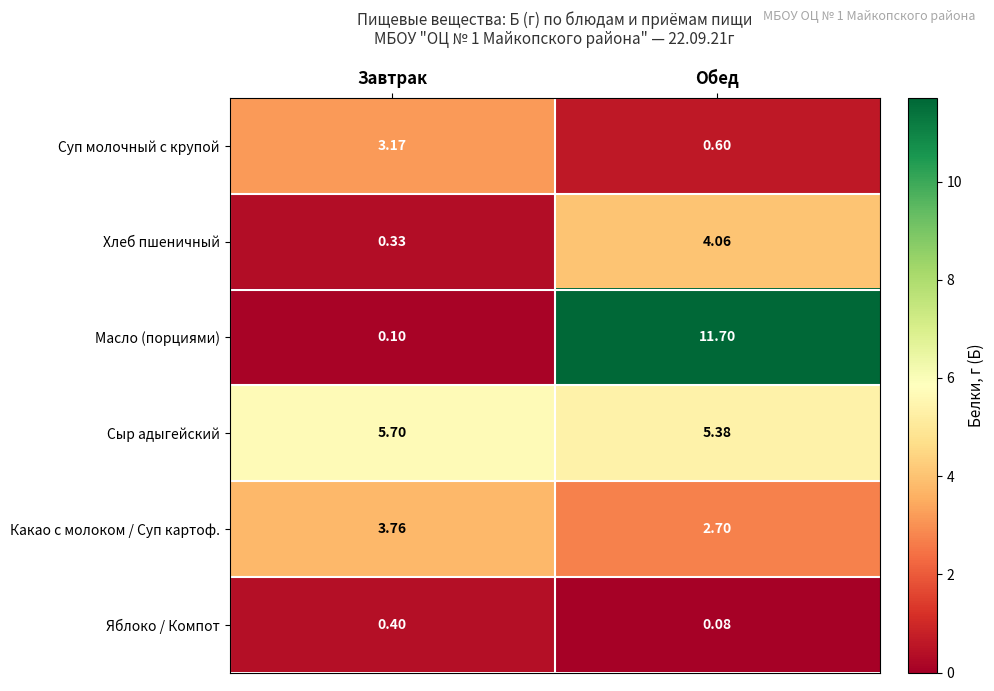

Rank the categories by Суп молочный с крупой value from highest to lowest.

Завтрак, Обед